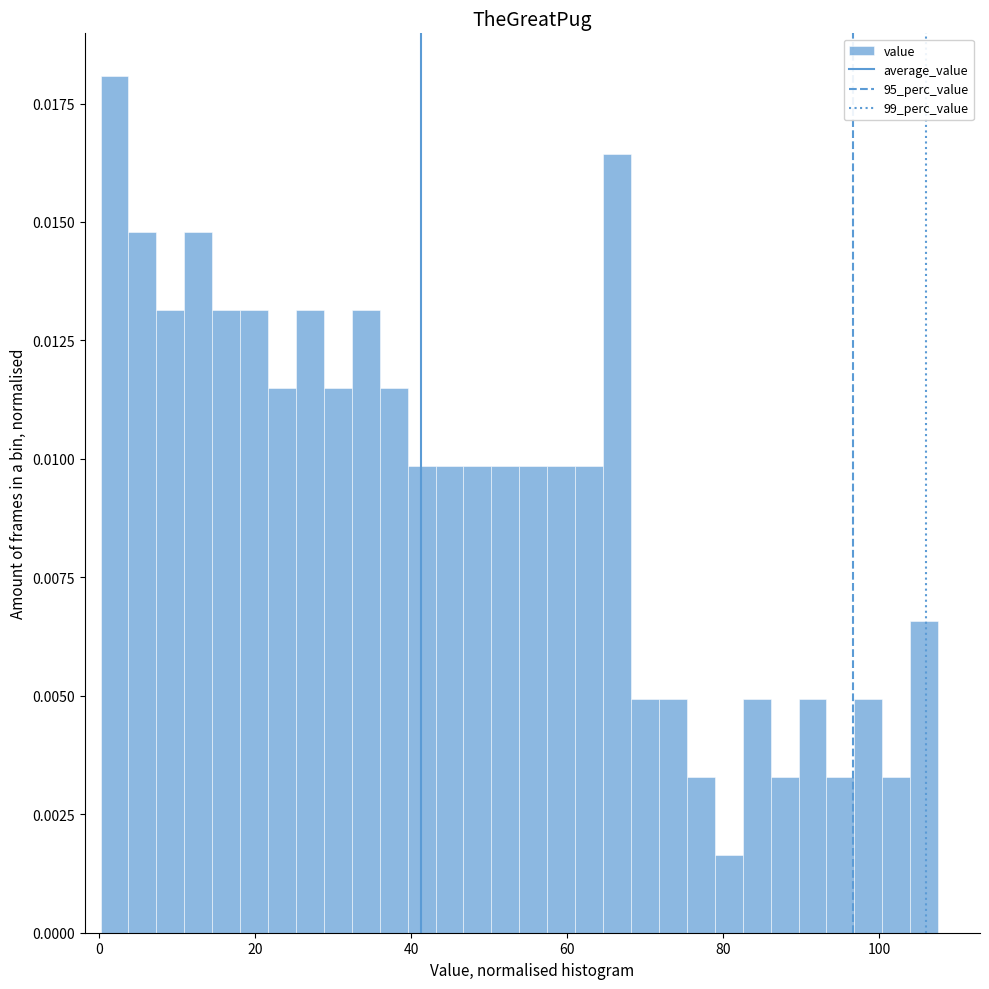

Read against the x-axis, roughly where is the centre of the tallest bar?

2